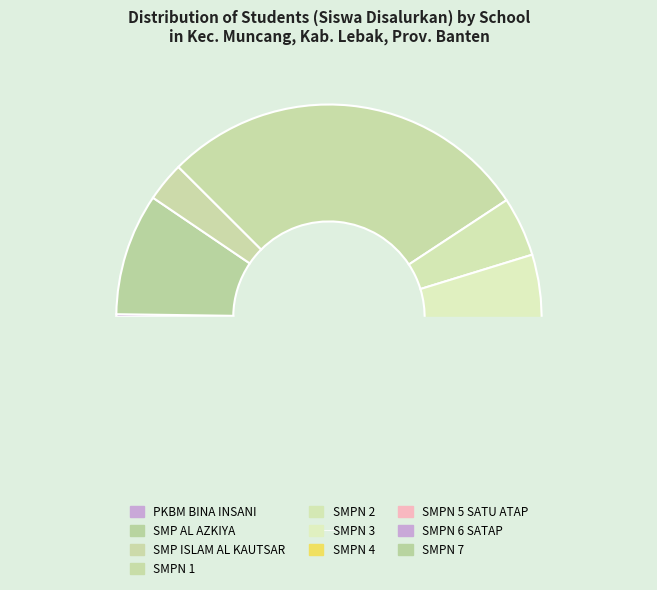

How many segments does this pie chart have?

10